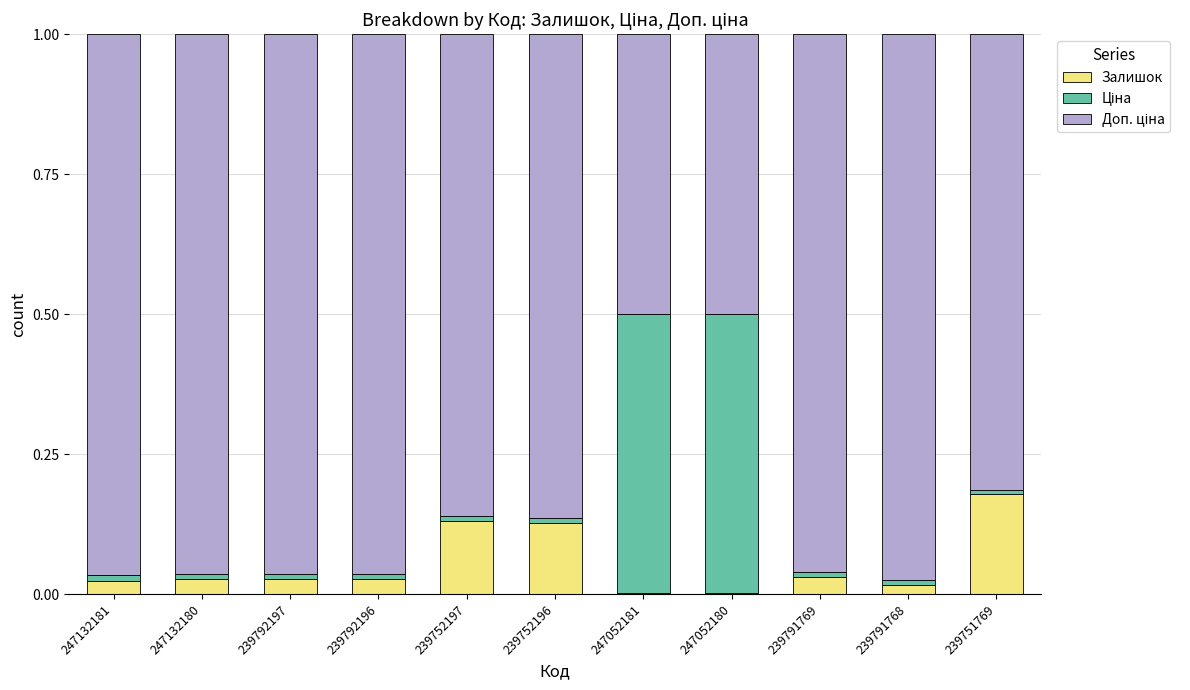

The value of Залишок at 247052180 is 0.0. True or false?

True